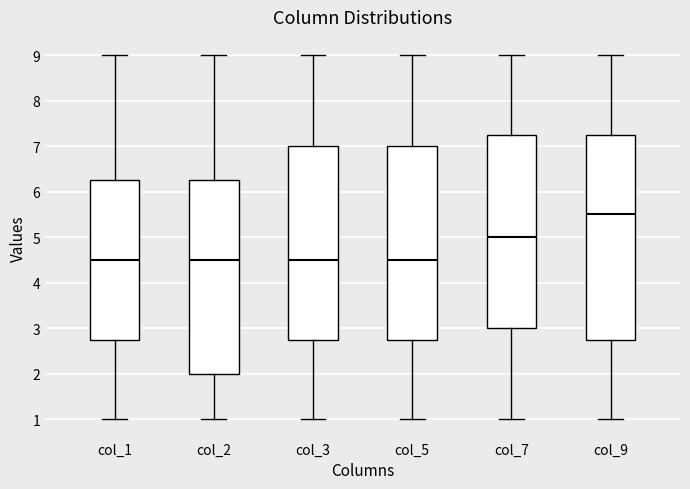

Where does the lower whisker of the box for col_9 end on the y-axis? The values are not printed on the chart, so give them approximately, as read against the axis.

1.0